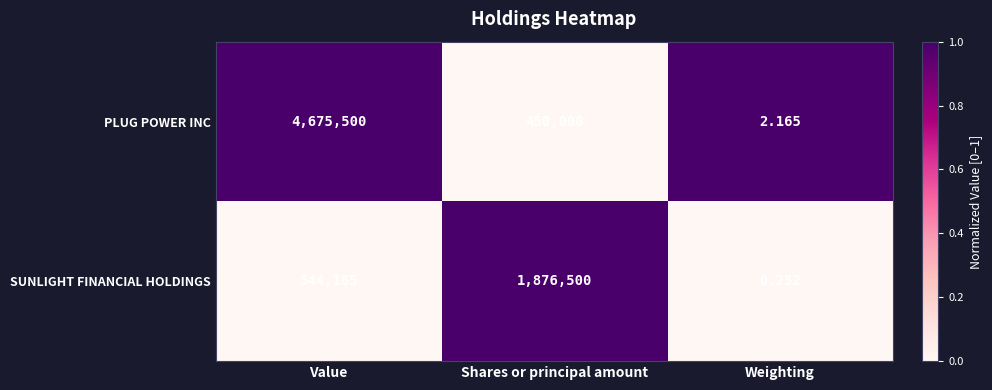

At how many categories does at least one series exceed 0?

3